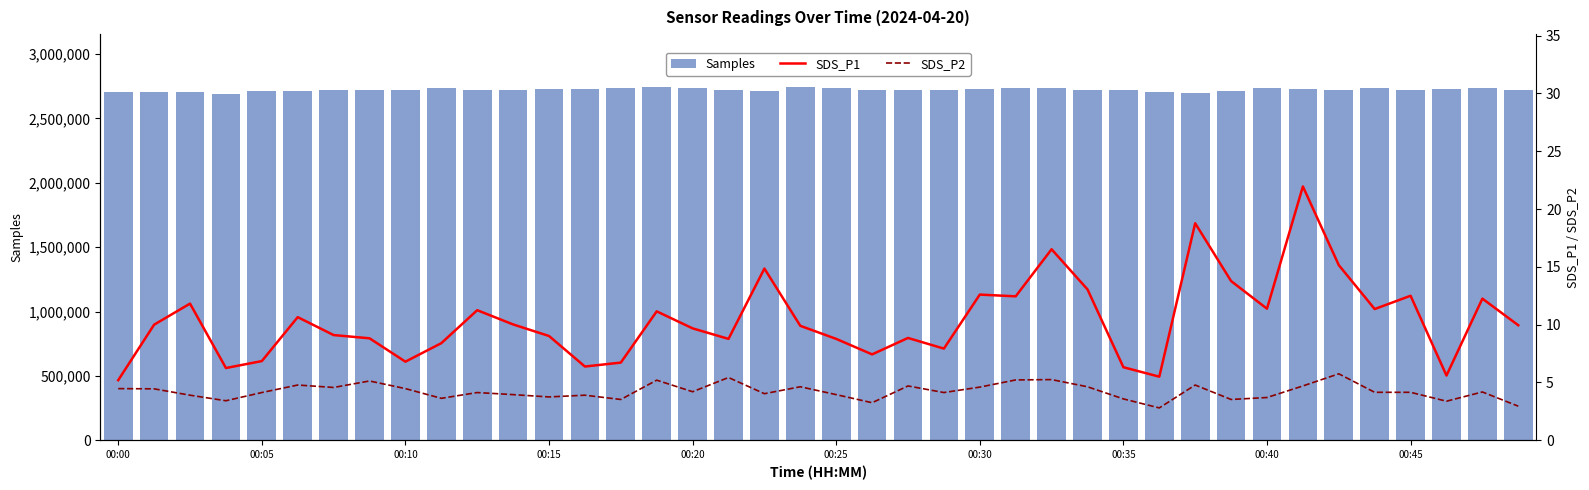

How many categories are shown in the chart?

40